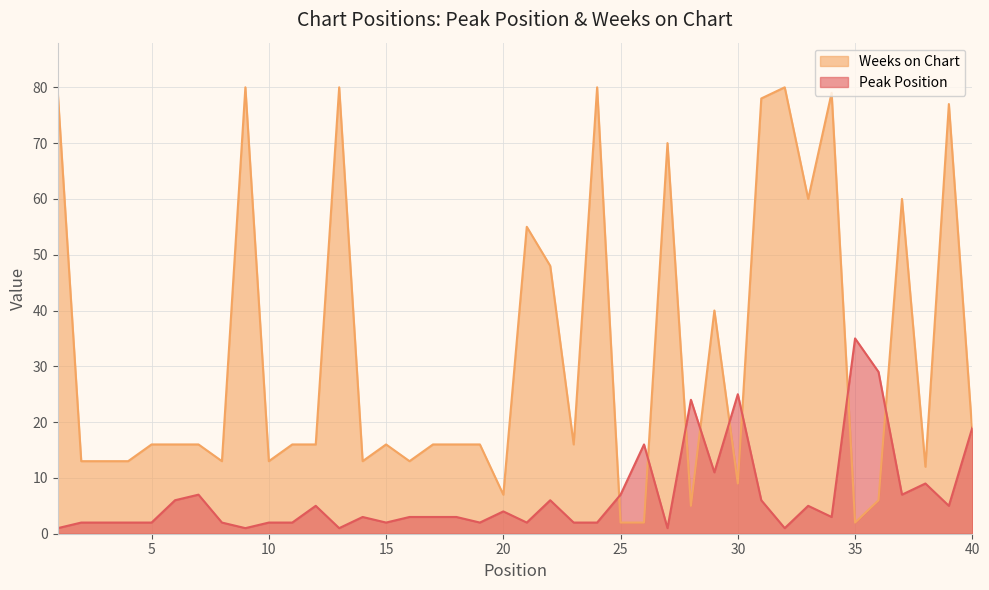

Is the value of Peak Position at 22 greater than the value of Weeks on Chart at 33?

No